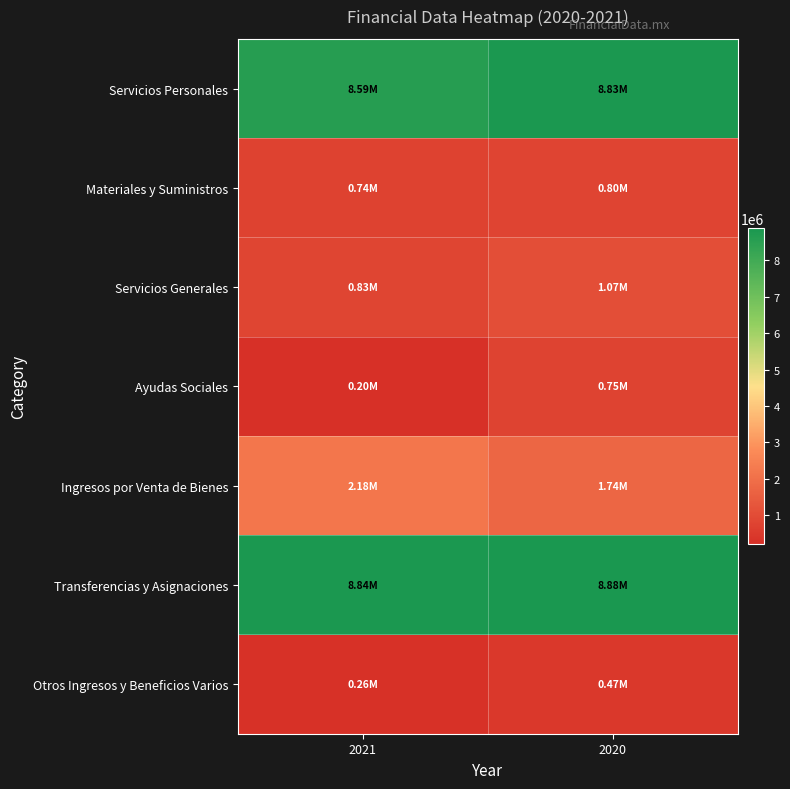

What is the greatest value displayed?

8880456.0